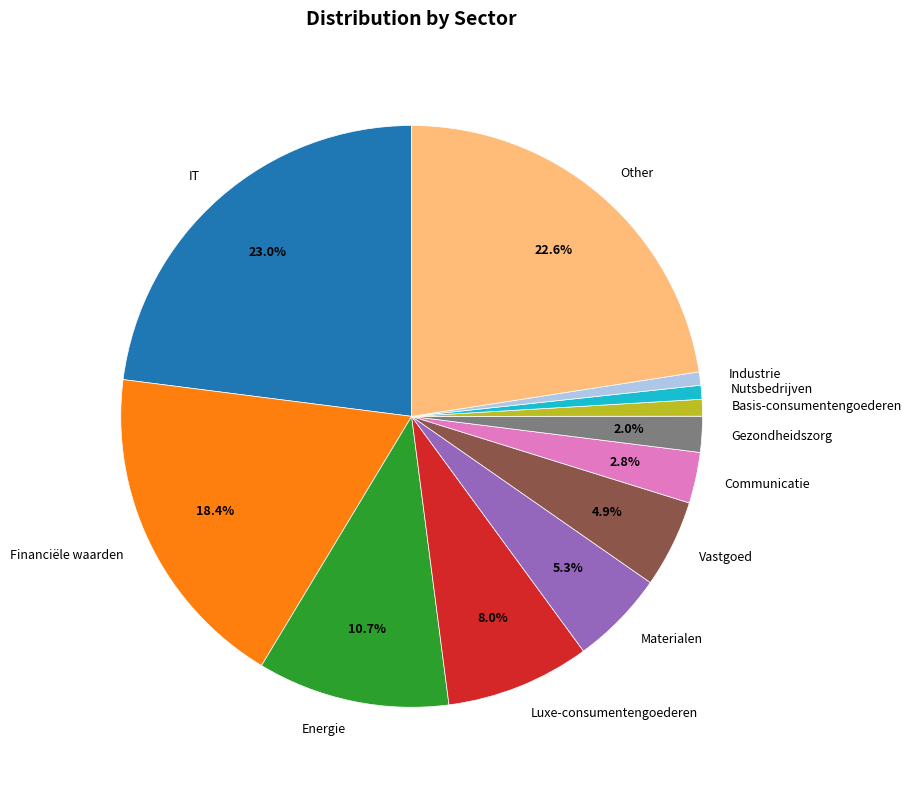

How many slices are in this pie chart?

12